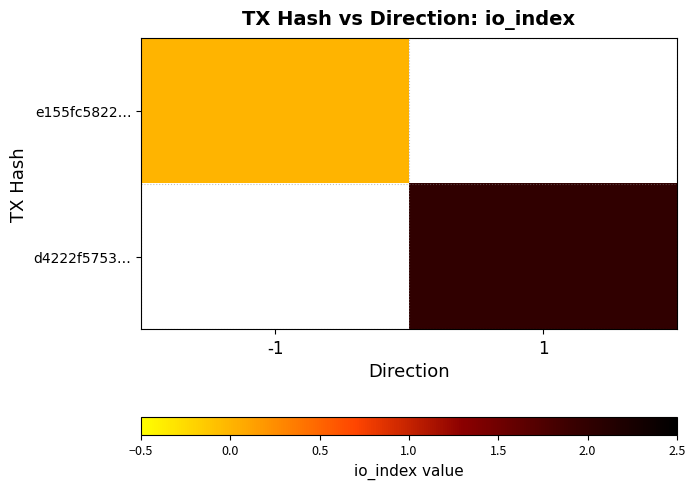

True or false: d4222f5753… has a value of 2.0 at 1.

True